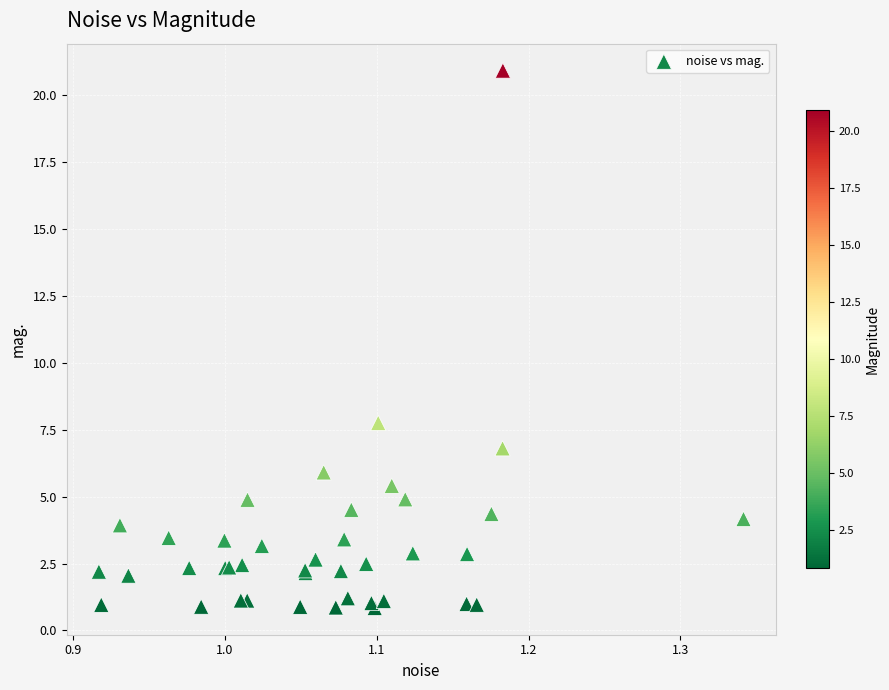

What Y value in the scatter plot is closest to 10?

7.8